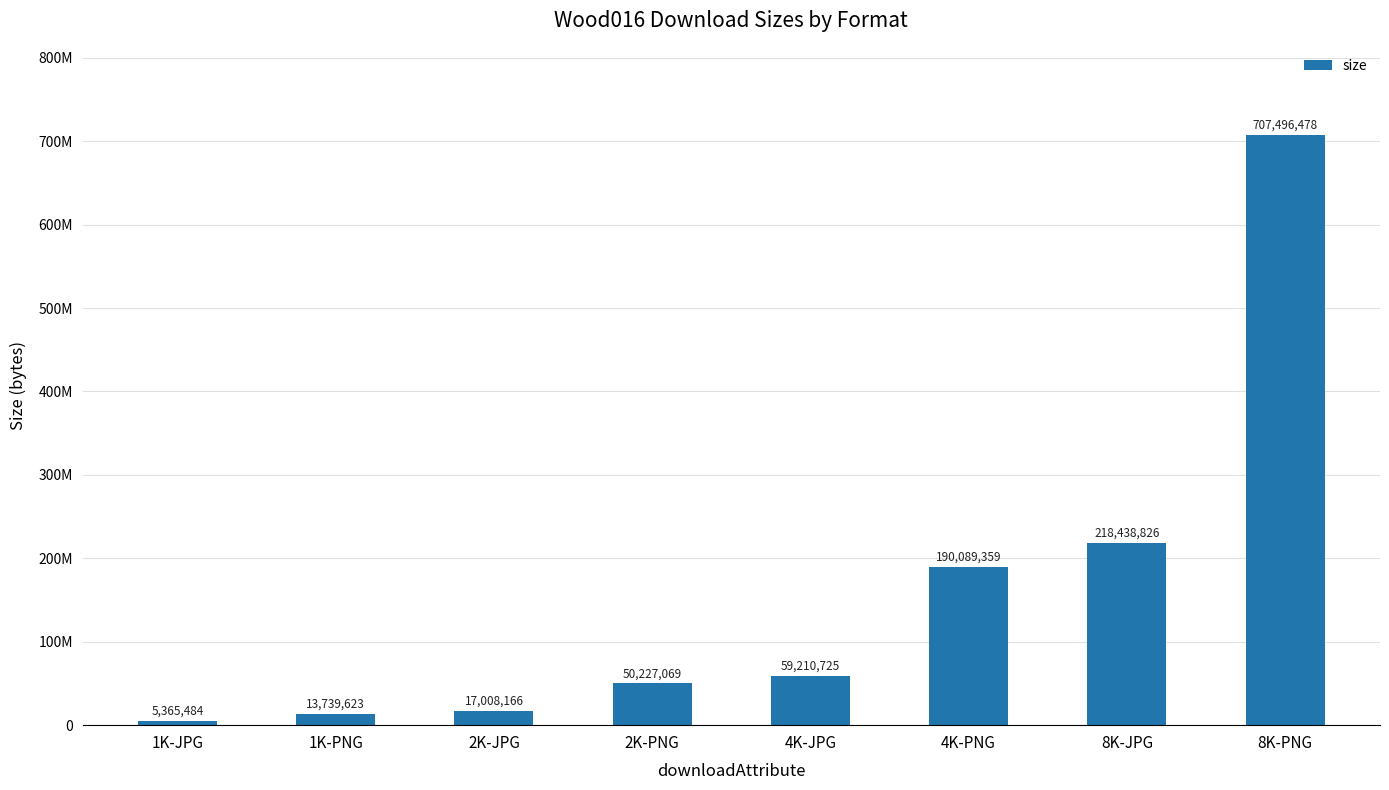

True or false: the data shows 59210725 at 4K-JPG.

True